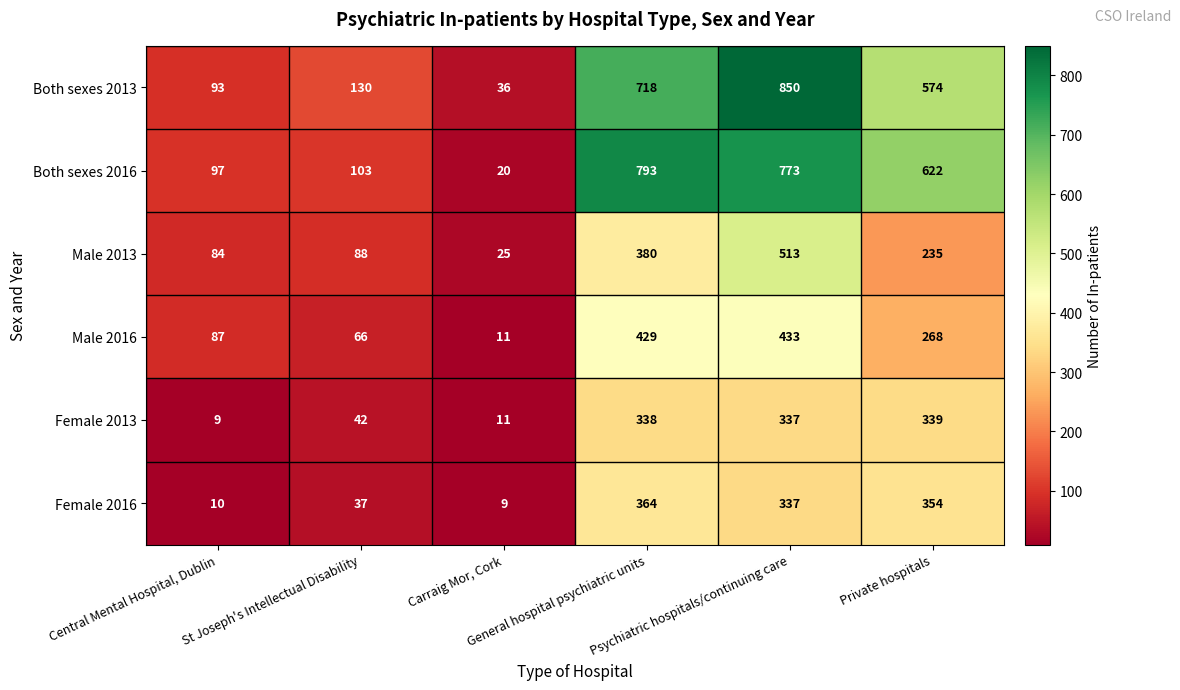

What is the maximum value for Male 2016?

433